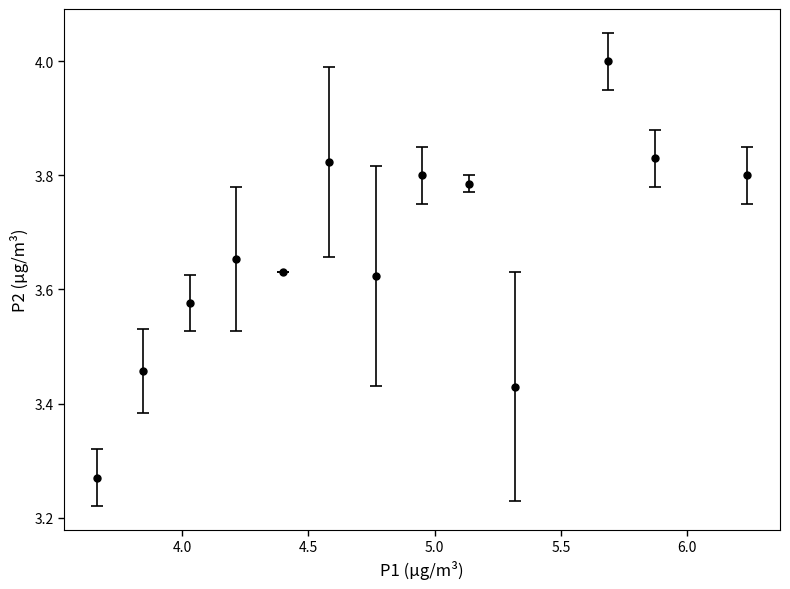

What is the difference between the maximum and second lowest values?

0.6